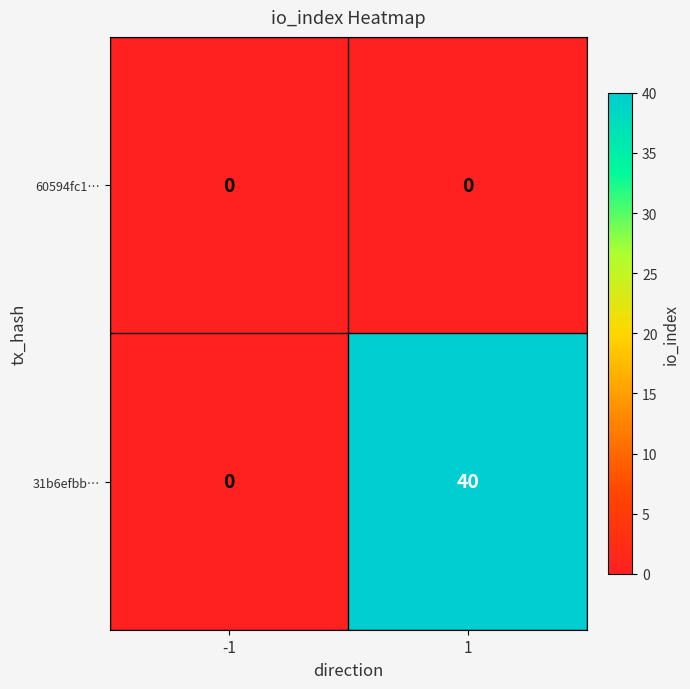

Reading left to right, list all the values displayed in this chart.

60594fc1…: -1=0	1=0
31b6efbb…: -1=0	1=40